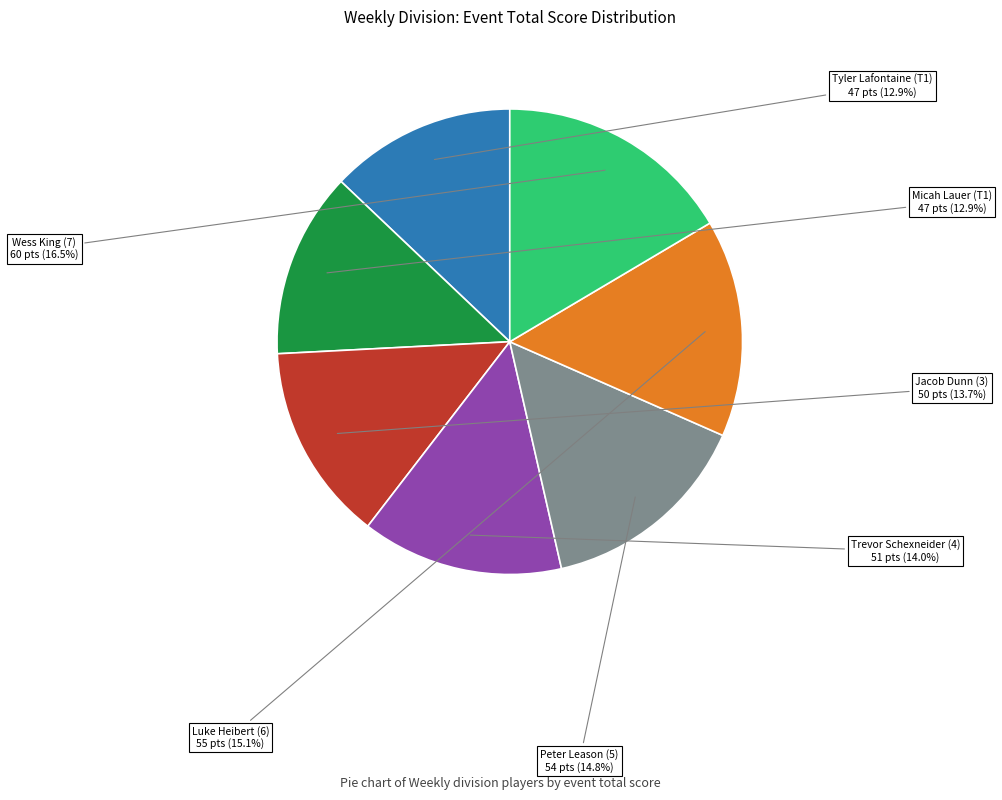

What is the largest slice in the pie chart?

Wess King (7)